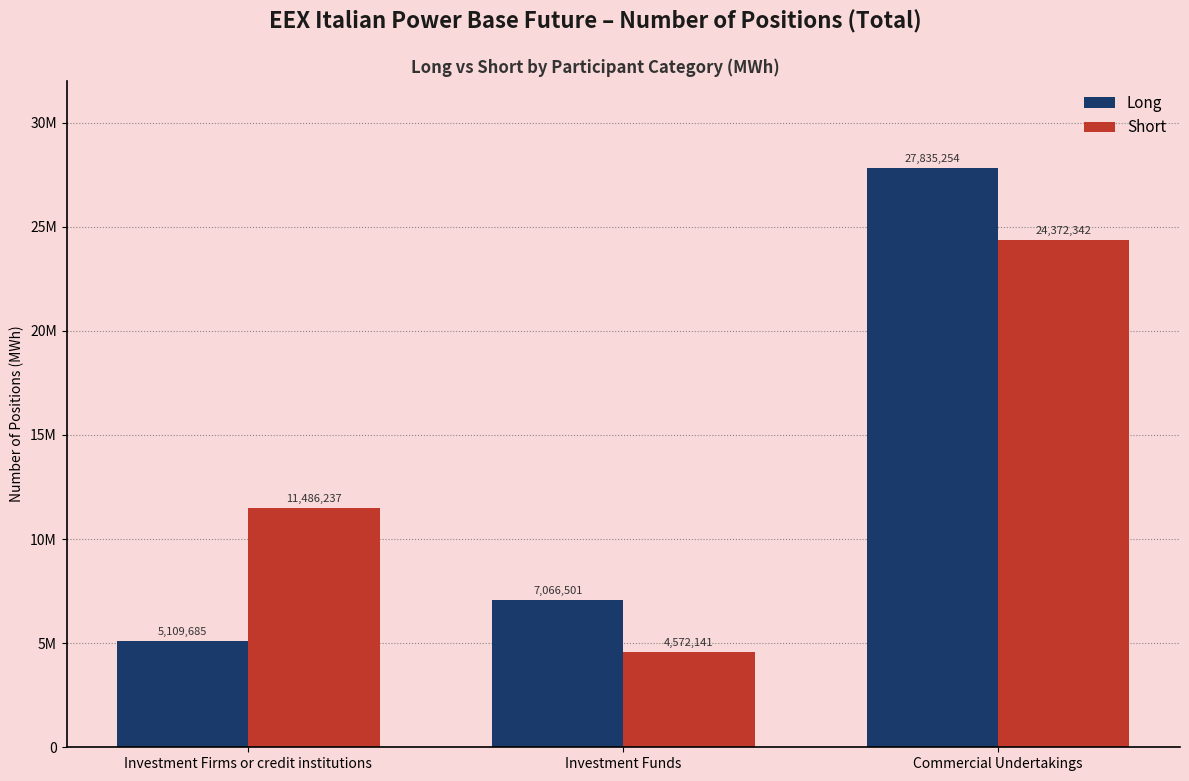

What is the minimum value shown in the chart?

4572141